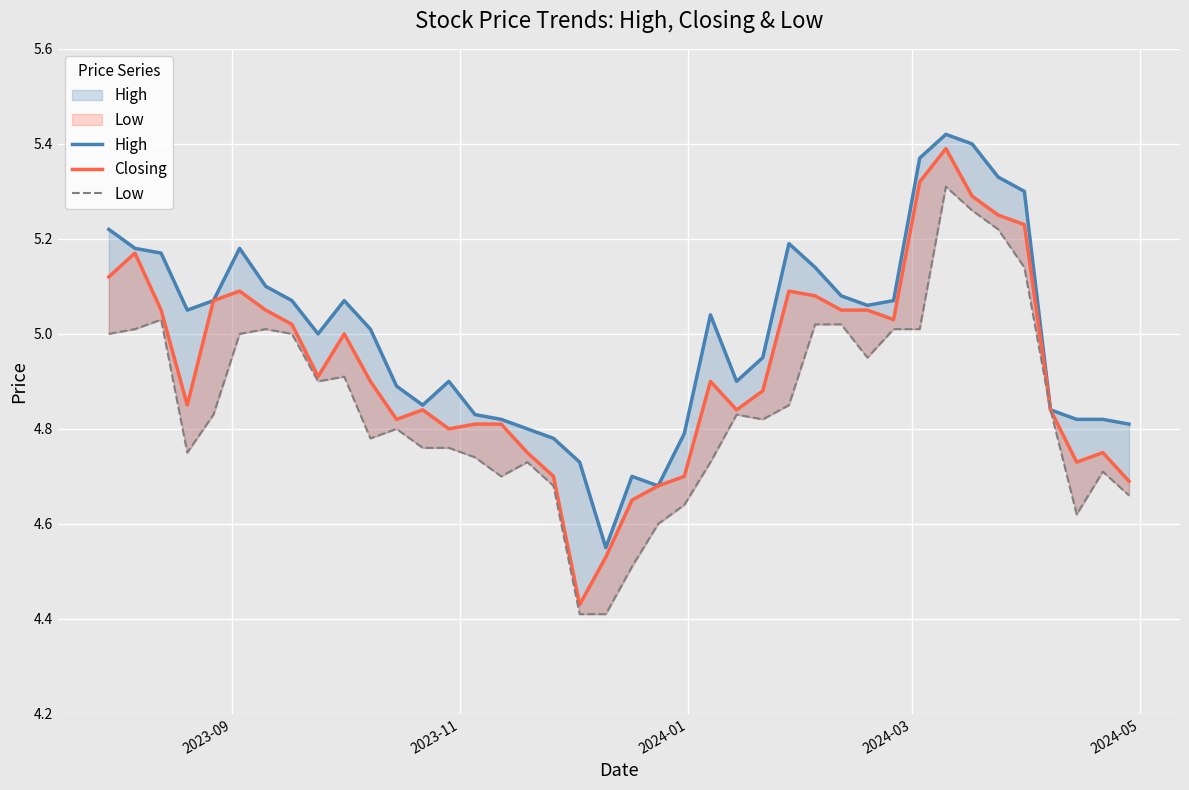

What is the difference between the maximum and minimum values in the Low series?

0.9